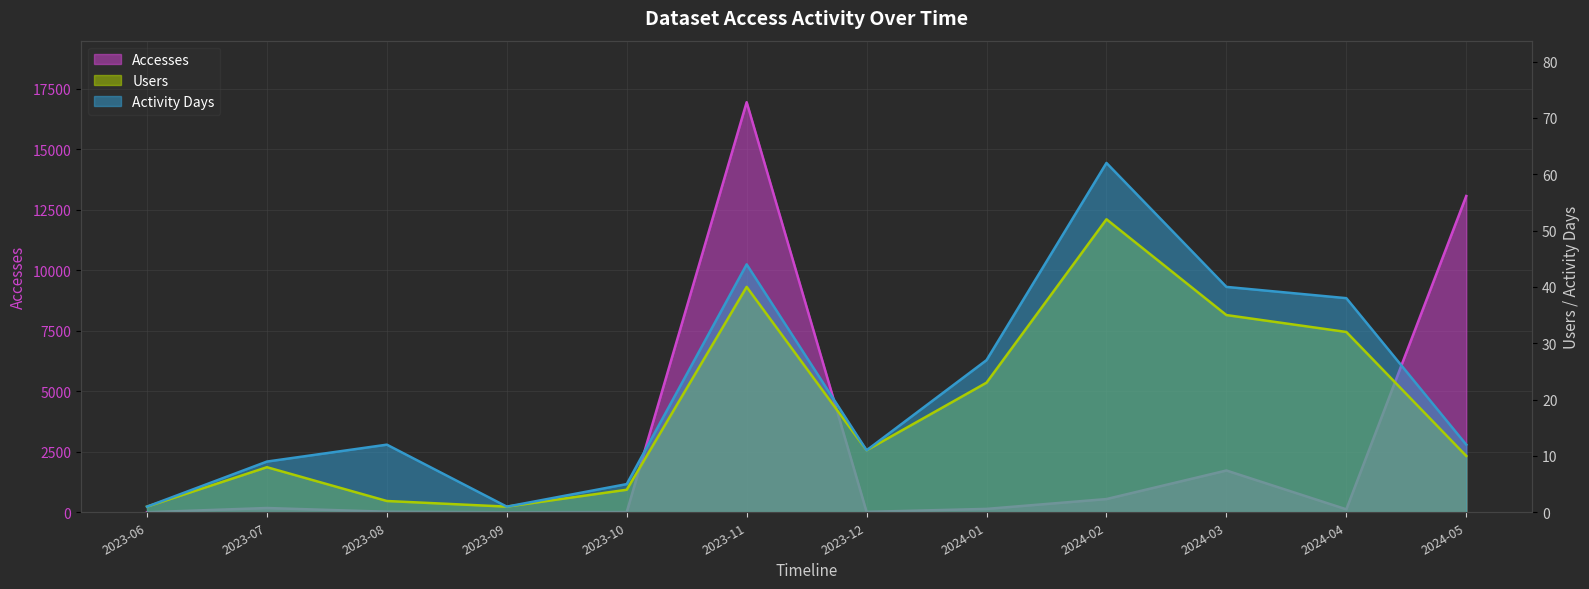

Is it true that Accesses equals 546 at 2024-02?

True